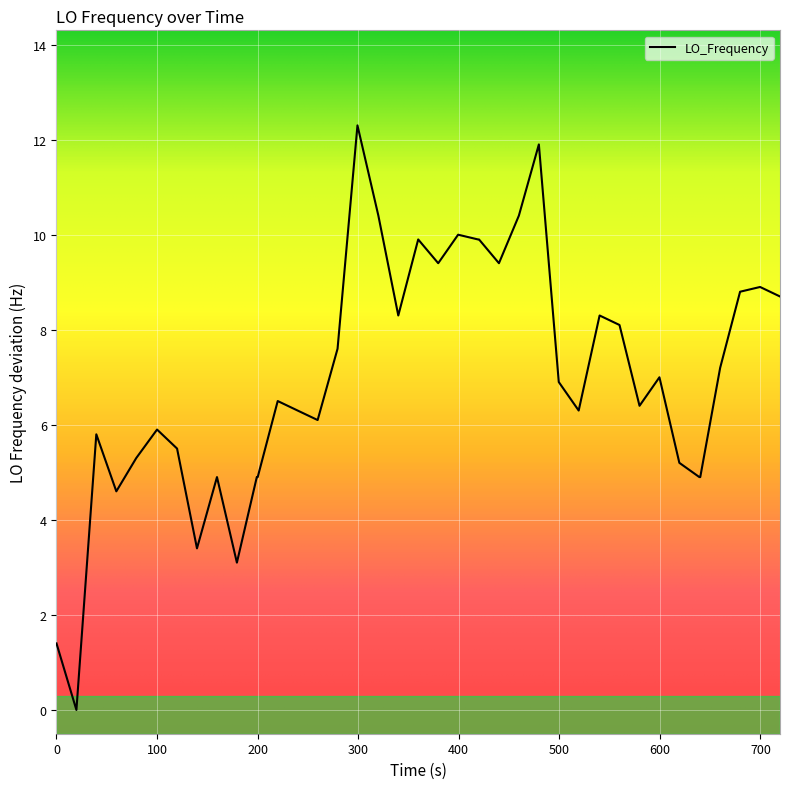

What is the difference between the maximum and minimum values?

12.3